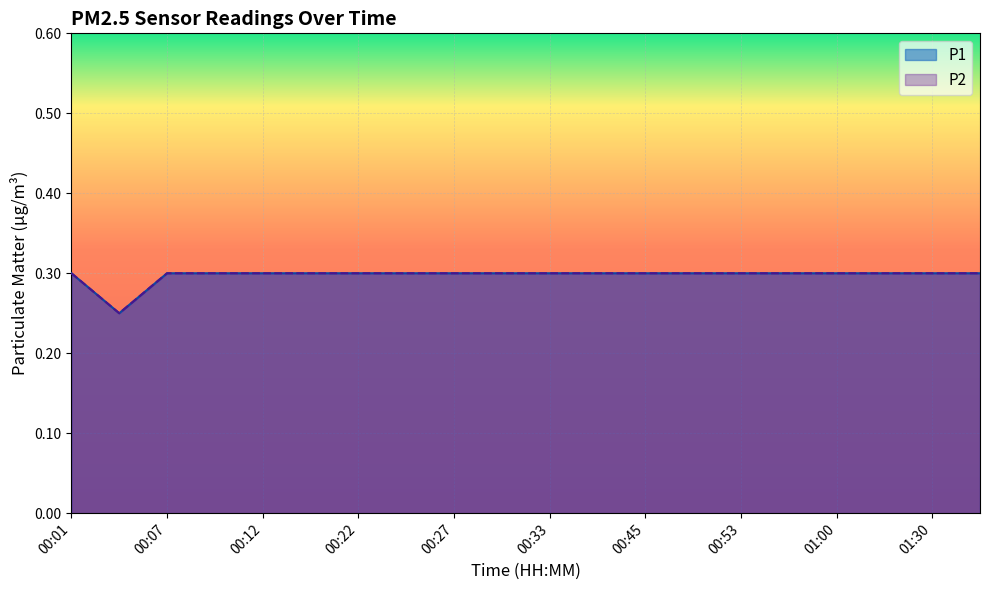

What is the approximate value of P1 at 01:30?

0.3